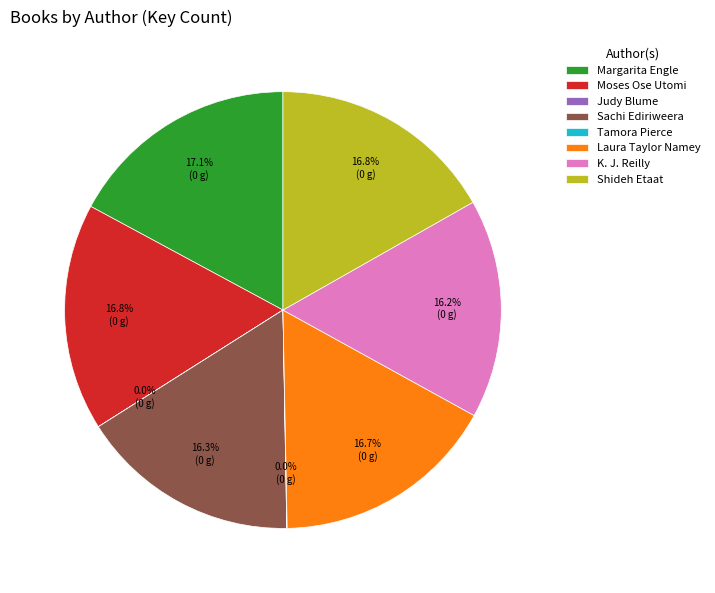

To the nearest percent, what portion does Laura Taylor Namey represent?

17%